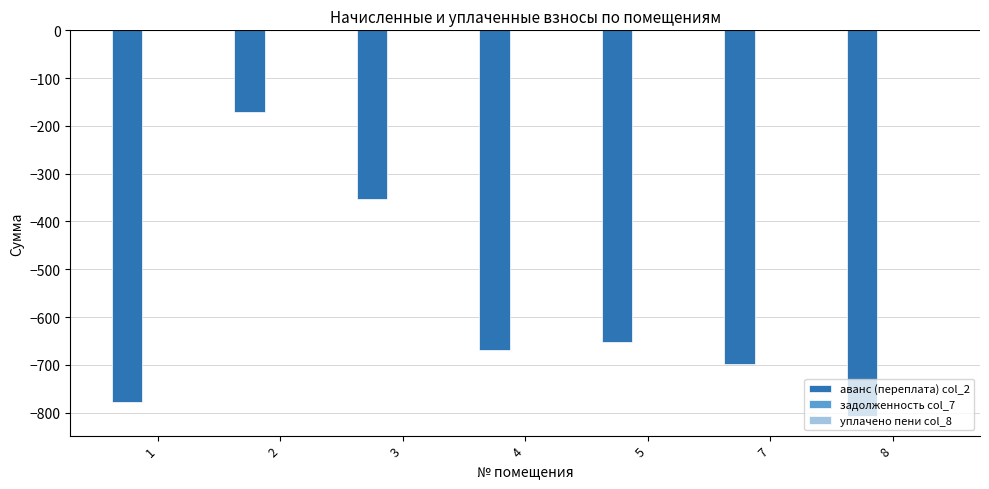

Between 8 and 5, which is larger?

5